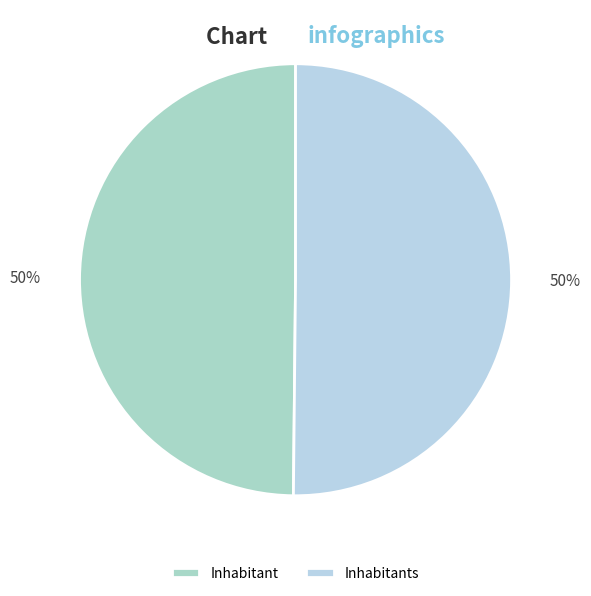

How many segments does this pie chart have?

2